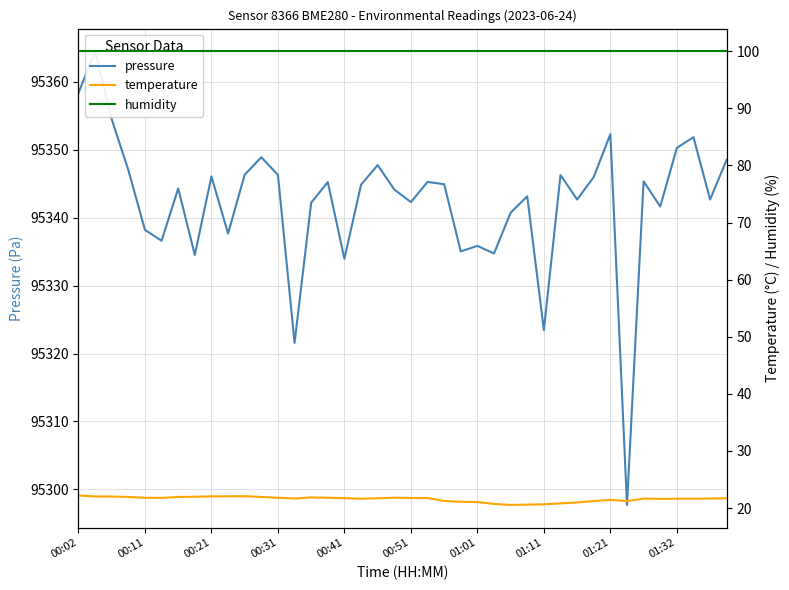

Rank the series at 30 from highest to lowest value.

pressure, humidity, temperature